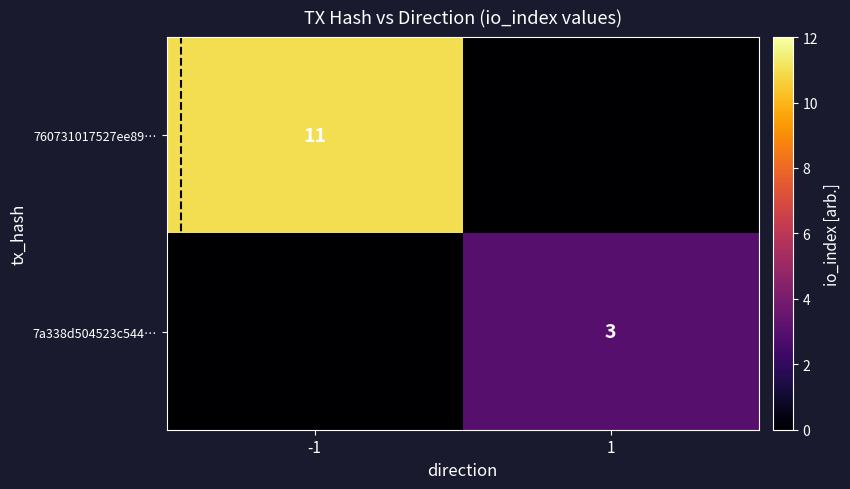

The value of 7a338d504523c544… at 1 is 5. True or false?

False